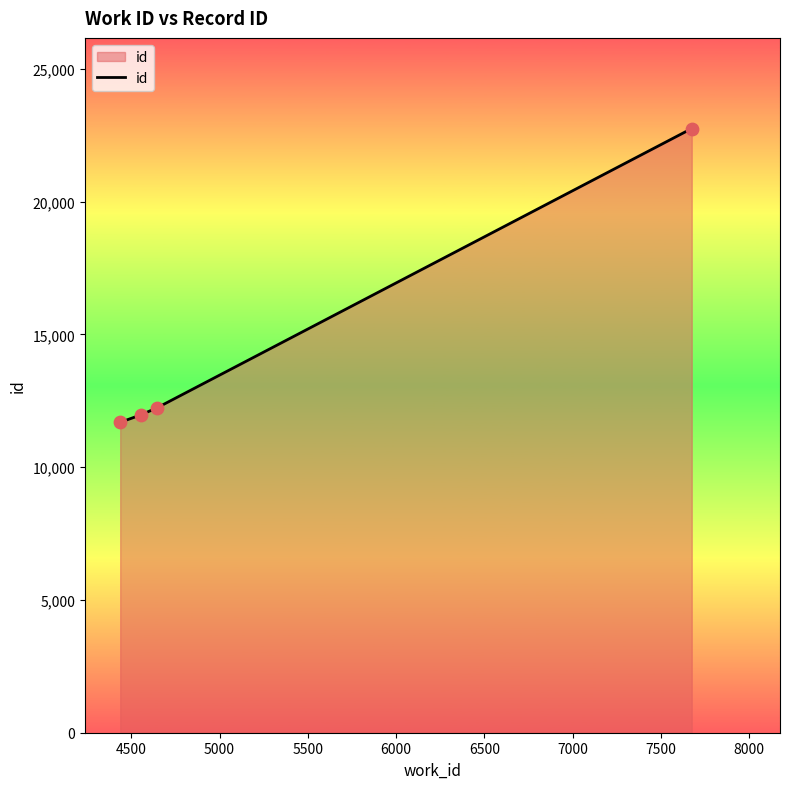

What is the sum of all values?

58639